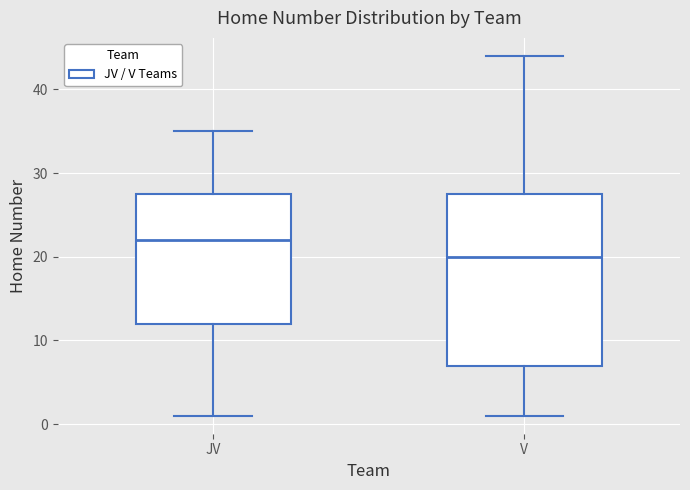

Where does the median line of the box for JV sit on the y-axis? The values are not printed on the chart, so give them approximately, as read against the axis.

22